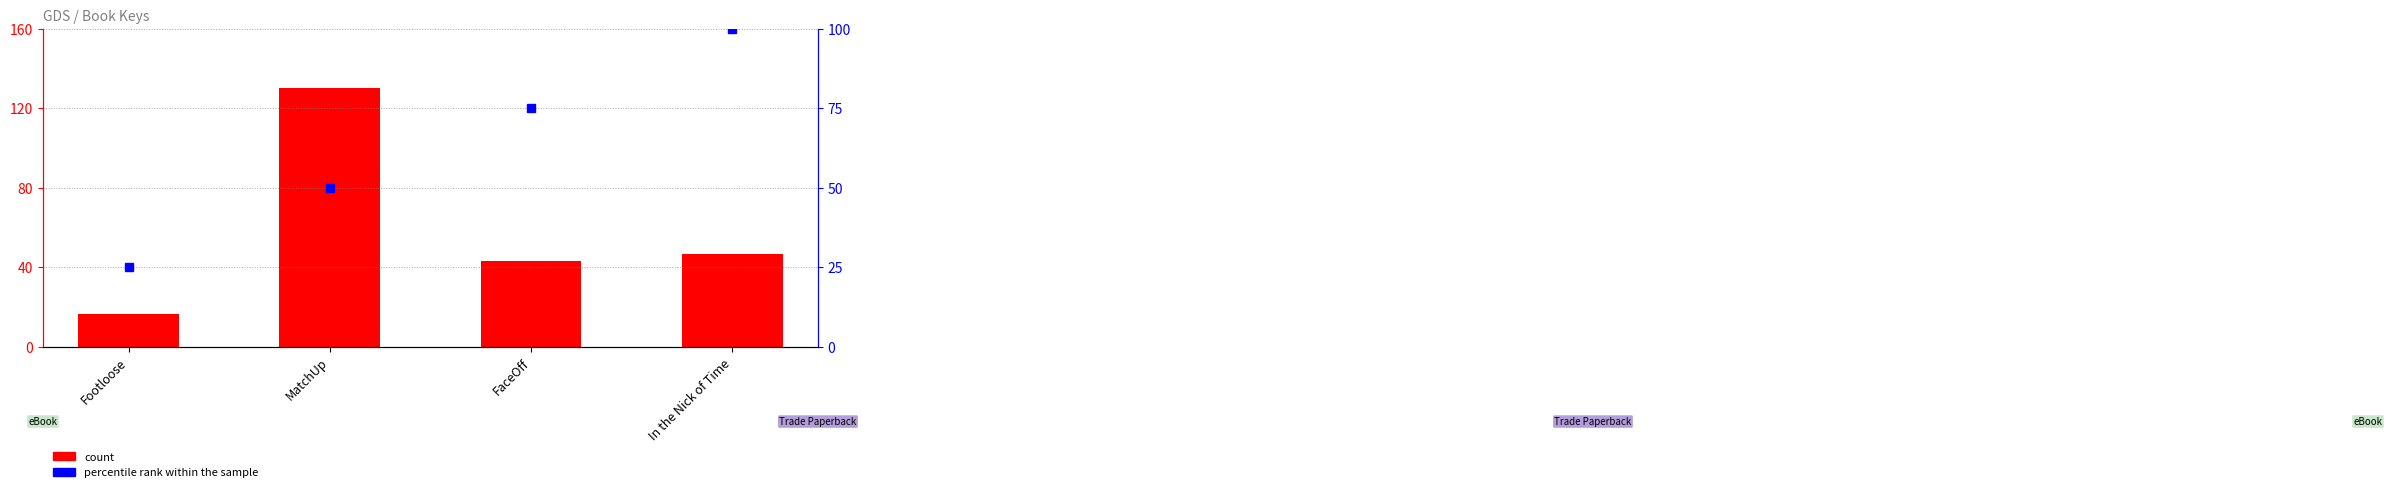

The value of percentile rank within the sample at Footloose is 25.0. True or false?

True